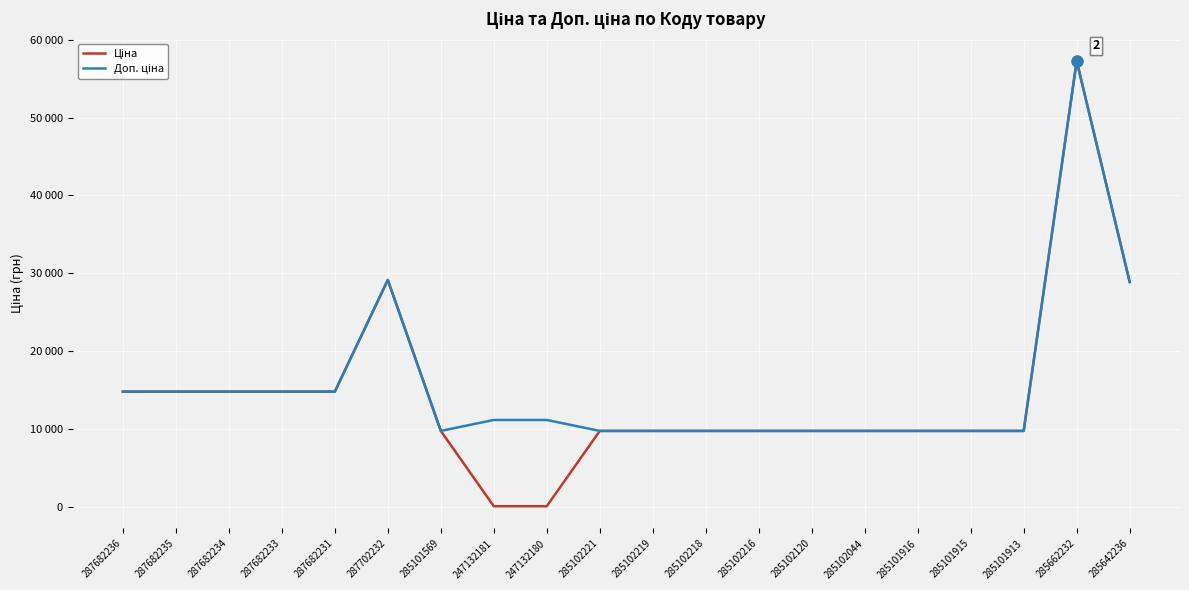

Is the value of Ціна at 285102120 greater than the value of Доп. ціна at 287682231?

No